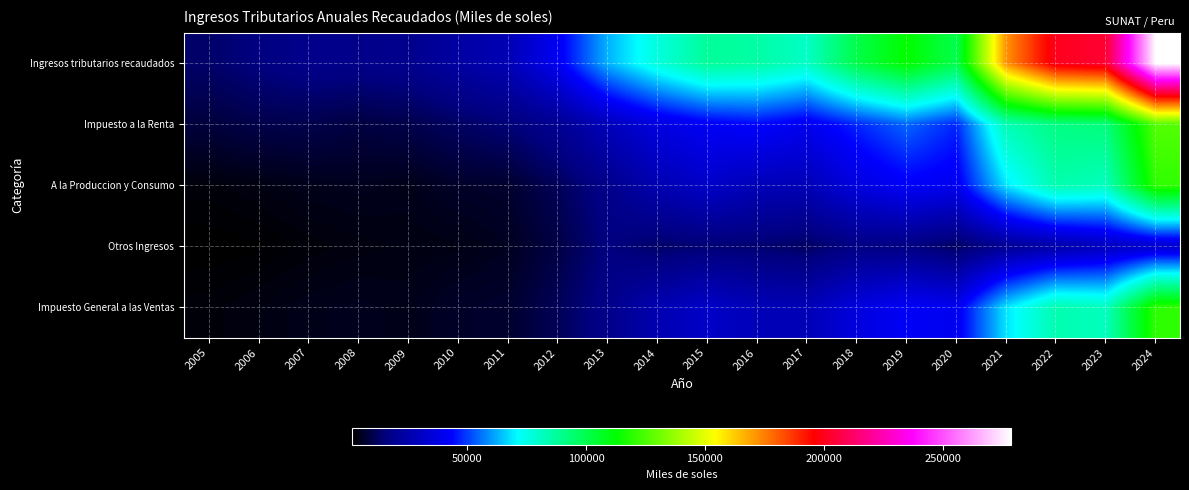

Between 2019 and 2024, which series saw the biggest shift?

Ingresos tributarios recaudados